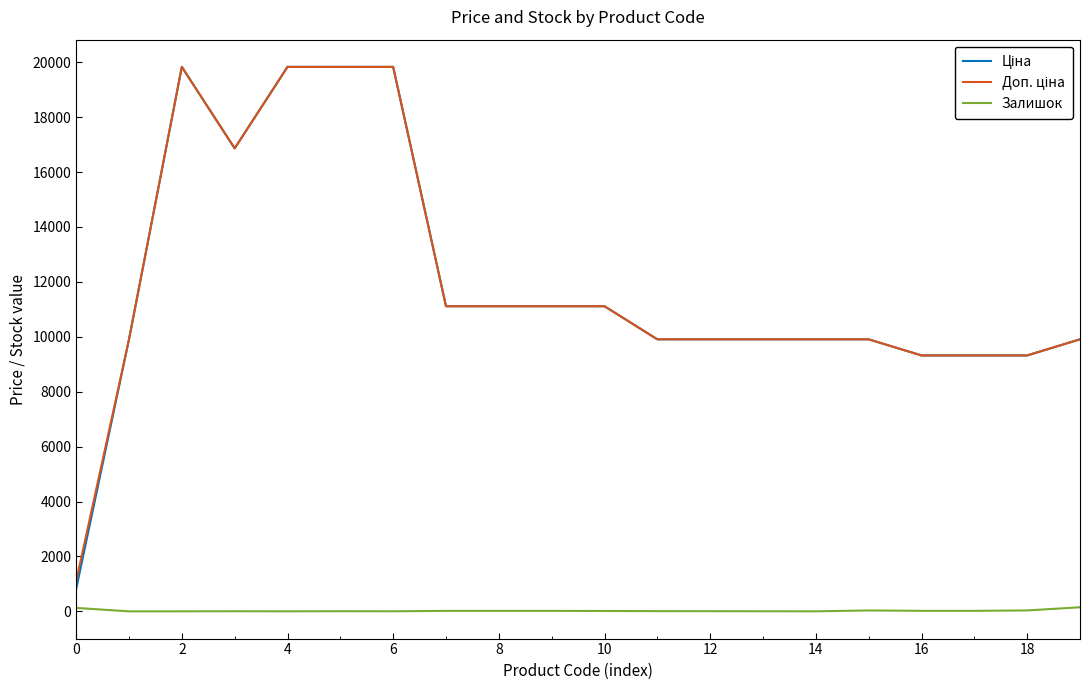

What is the maximum value shown in the chart?

19831.1